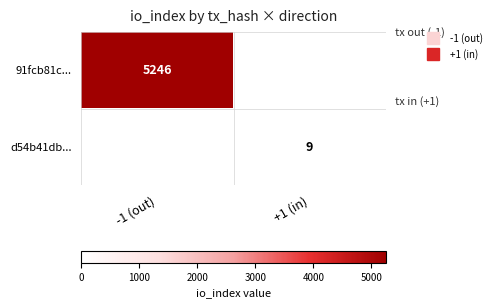

How many values in d54b41db... are above zero?

1